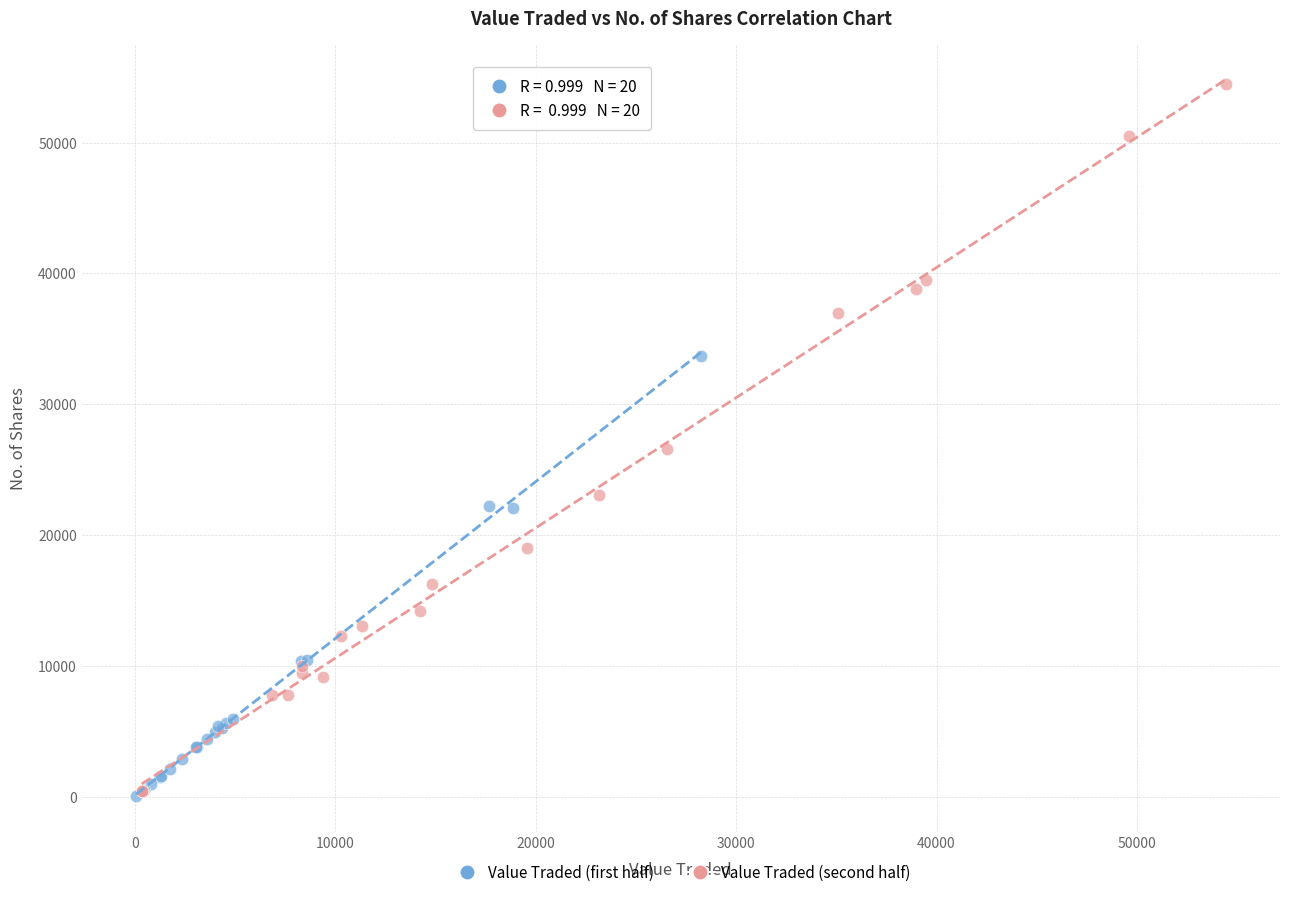

Which series contains the highest Y value?

Value Traded (second half)